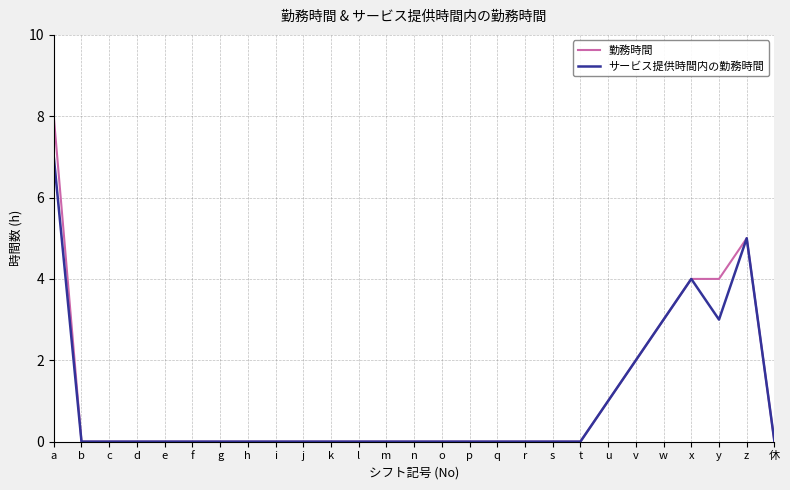

What position from the right is f?

22